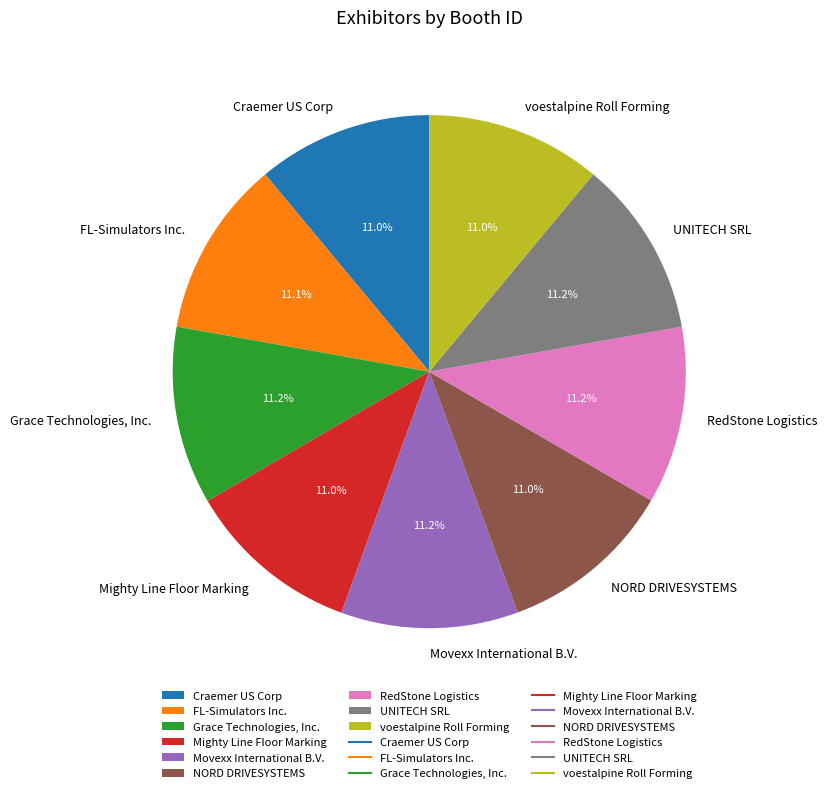

To the nearest percent, what percentage of the pie is UNITECH SRL?

11%